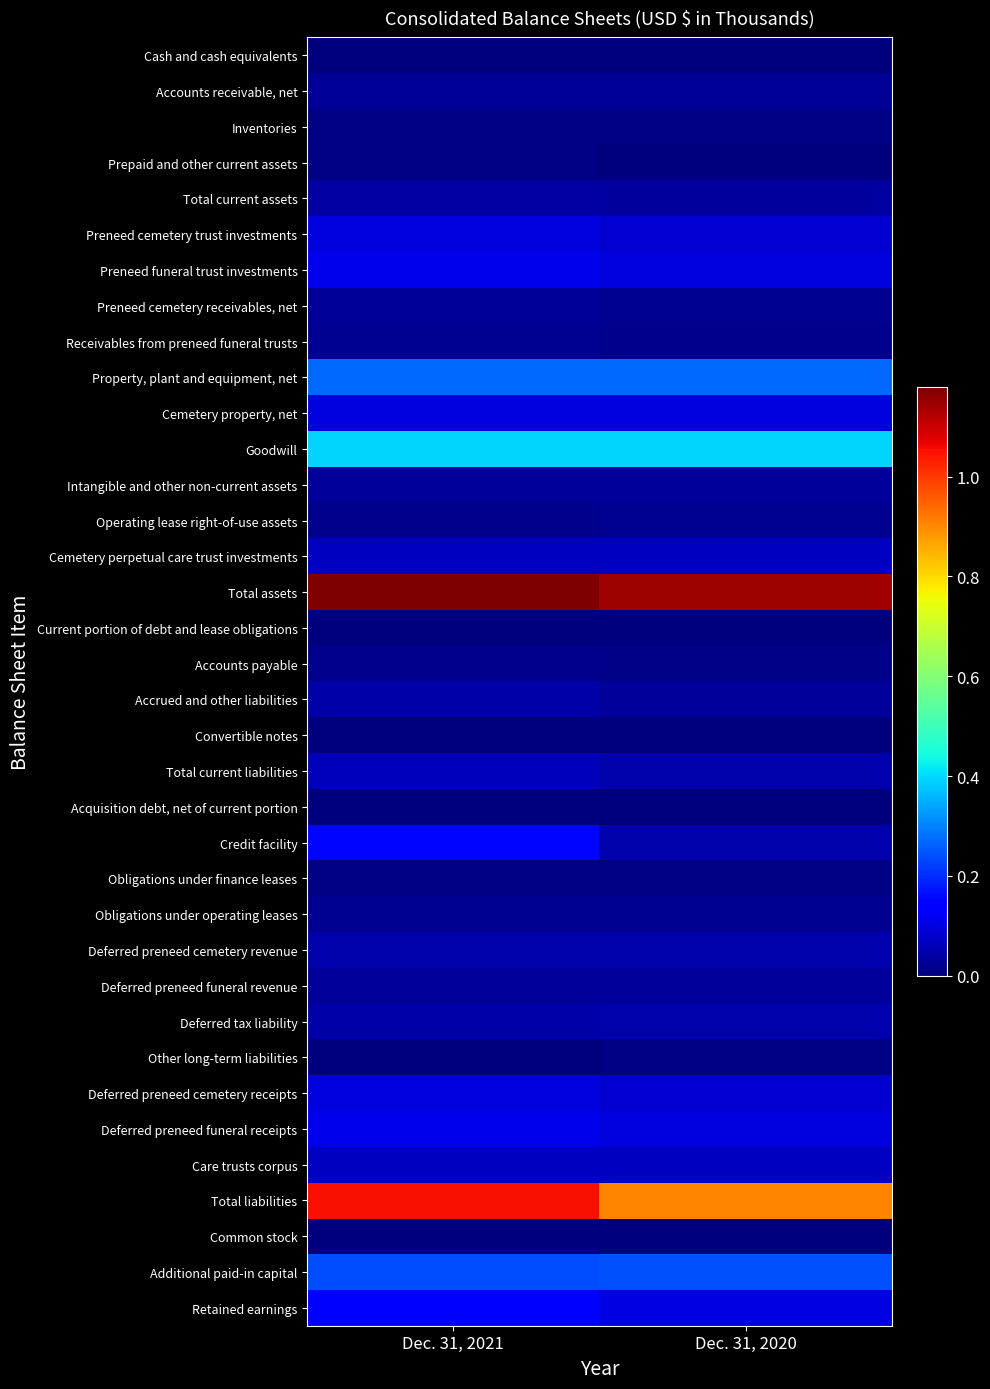

Which label corresponds to the smallest value in the chart?

Dec. 31, 2021